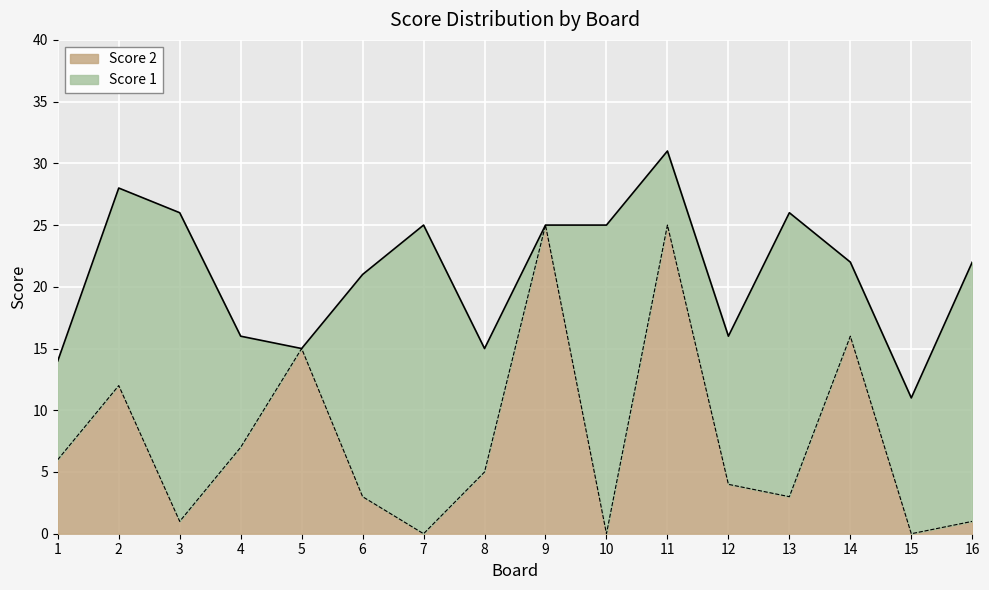

The value at 1 is 6. True or false?

True